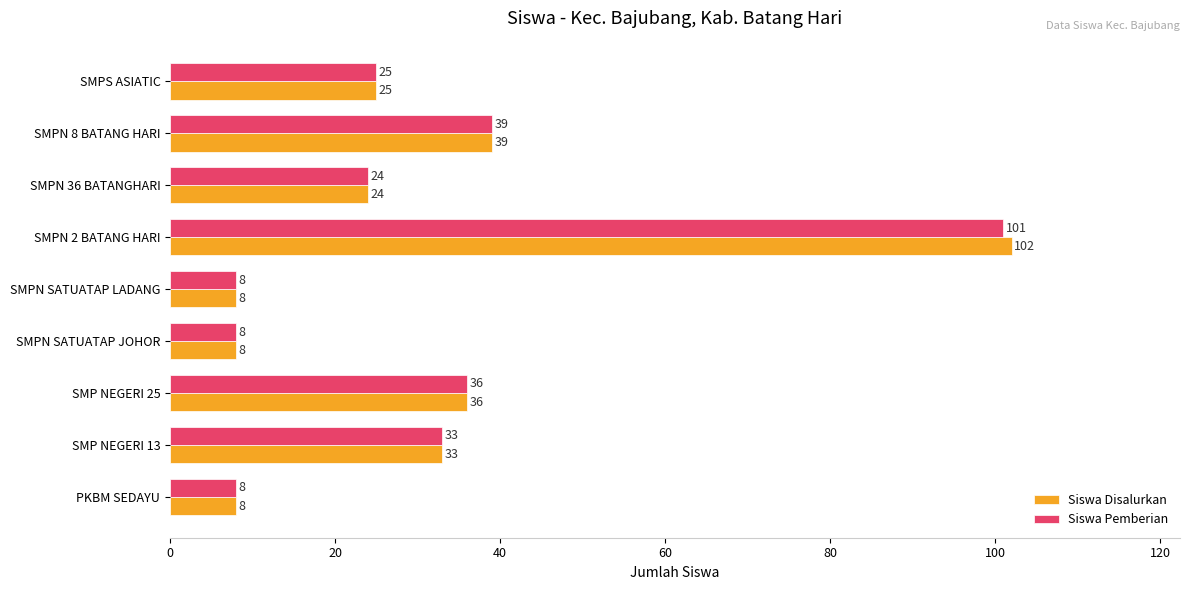

How many categories are shown in the chart?

9